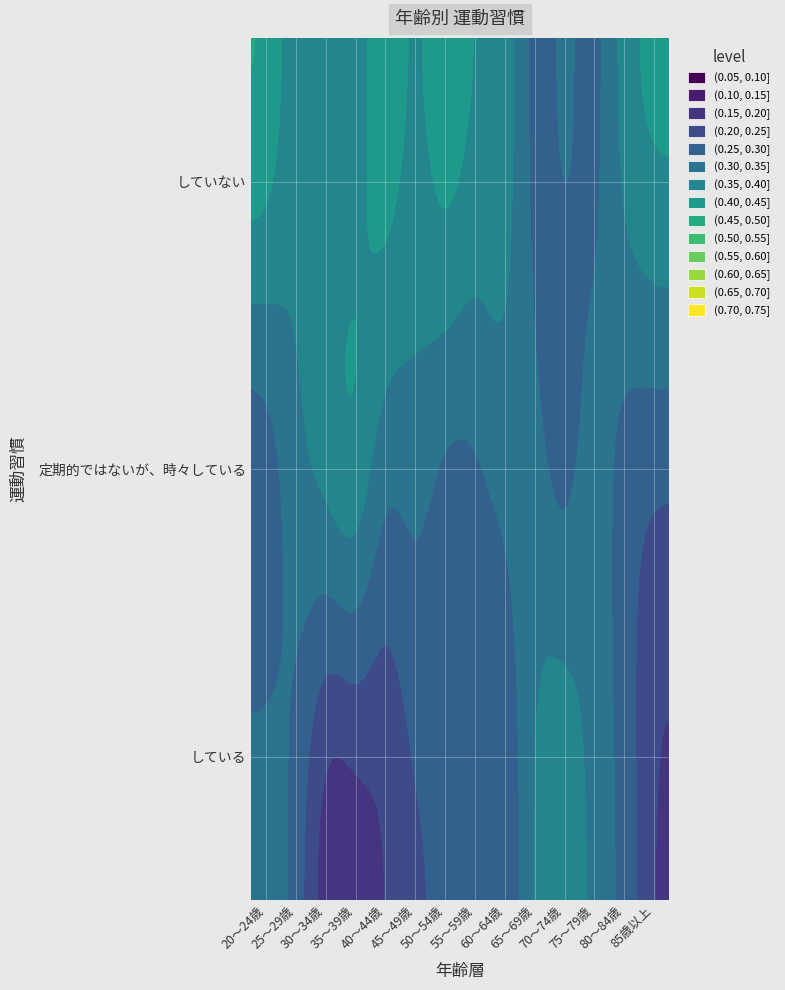

At how many categories does at least one series exceed 0?

14